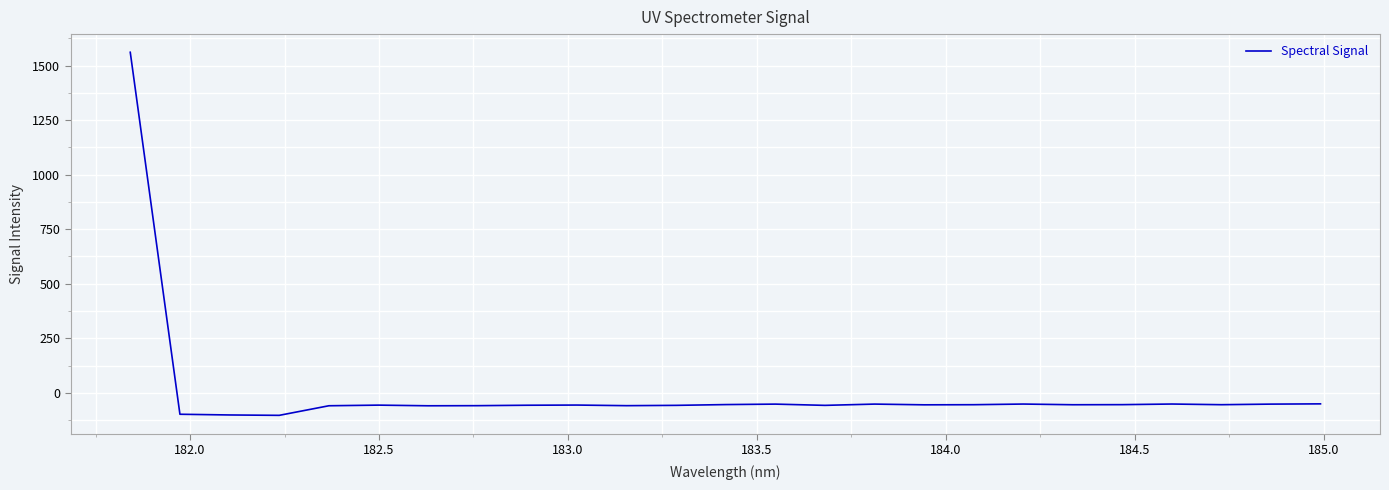

What is the minimum value shown in the chart?

-103.4